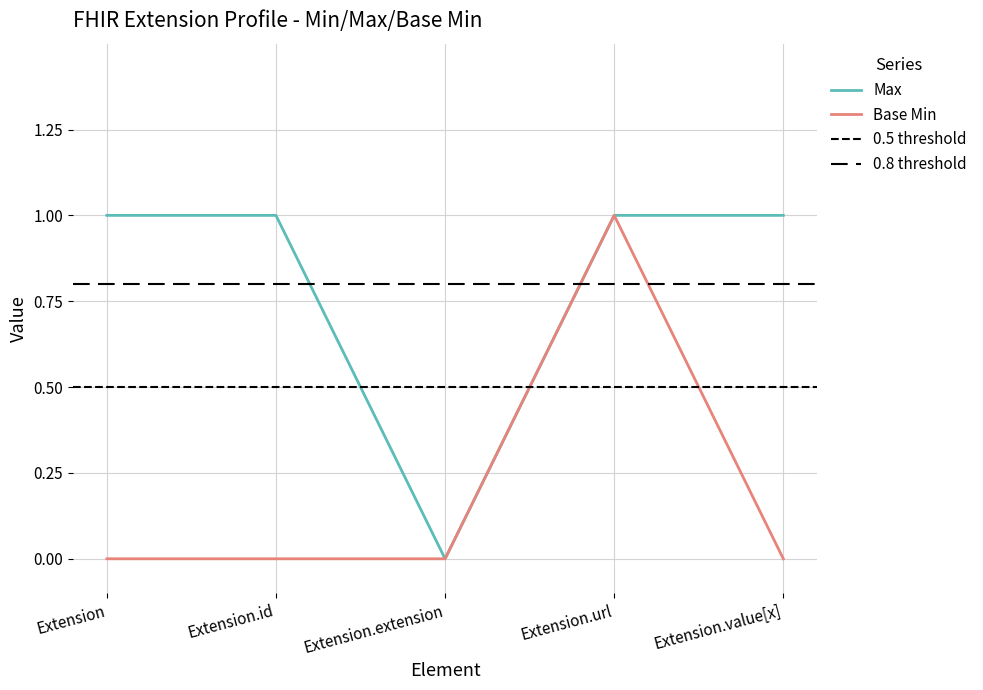

True or false: Base Min and Max cross at least once.

False